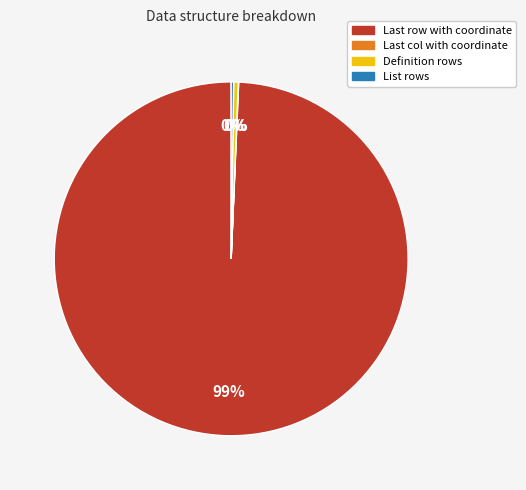

True or false: Definition rows accounts for 11% of the total.

False